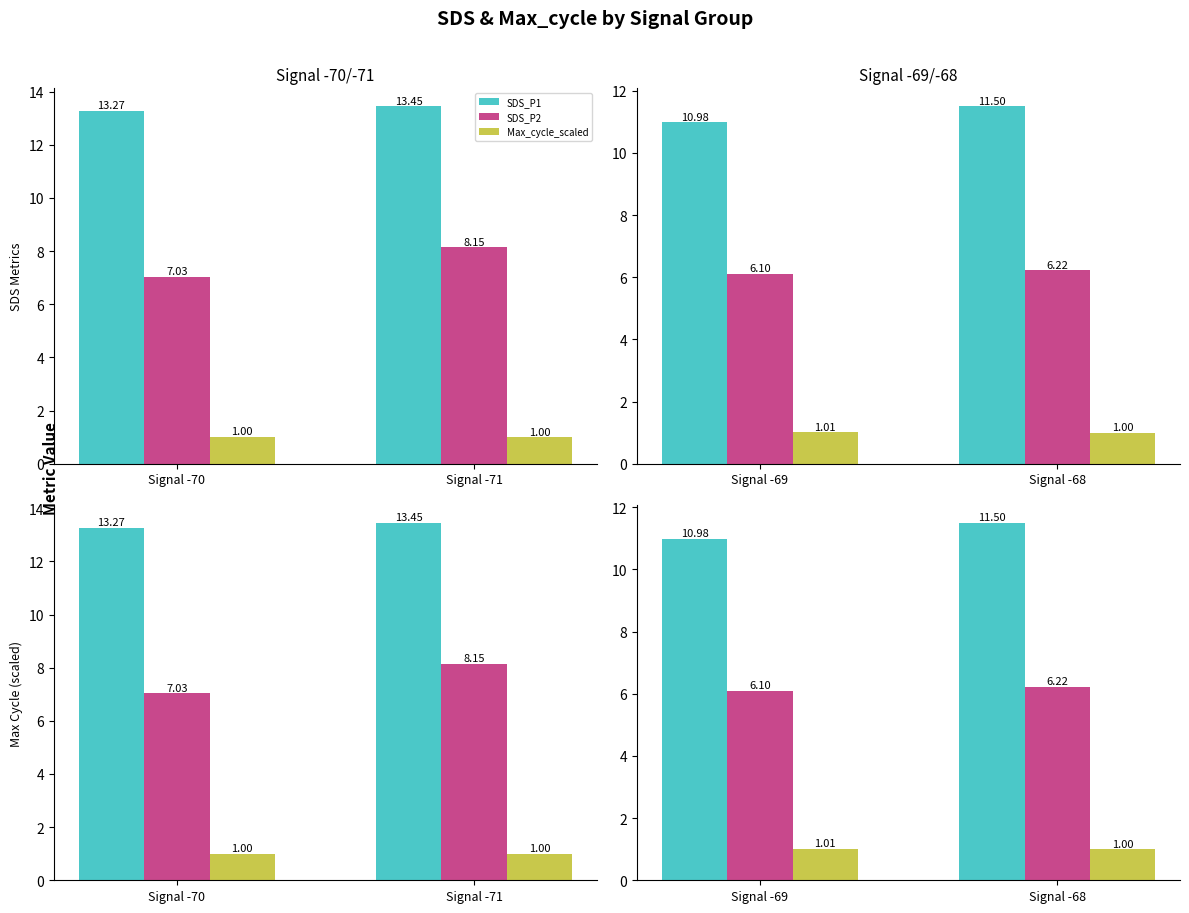

True or false: SDS_P1 has a value of 4.4 at Signal -69.

False